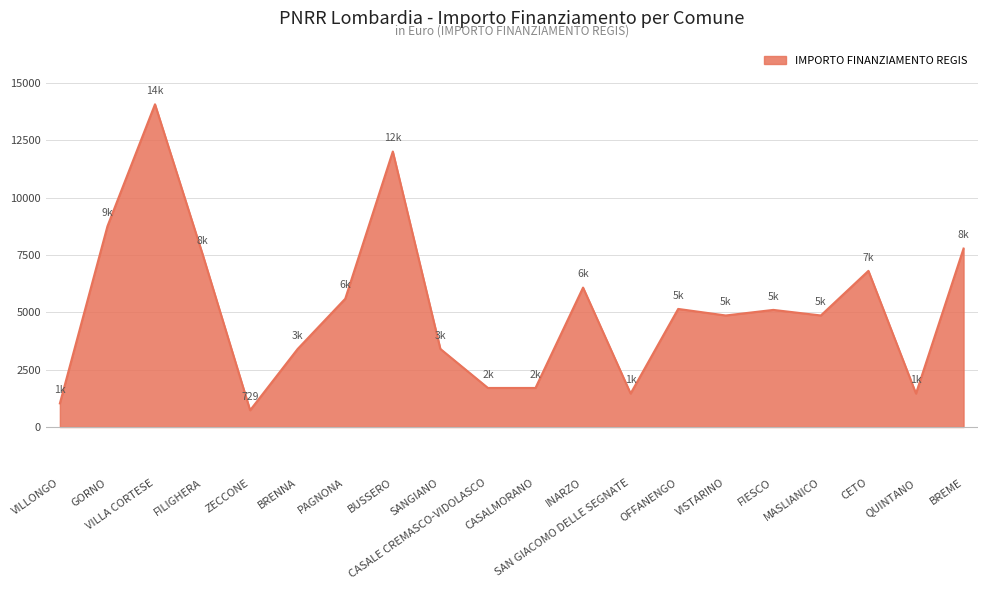

What is the minimum value shown in the chart?

729